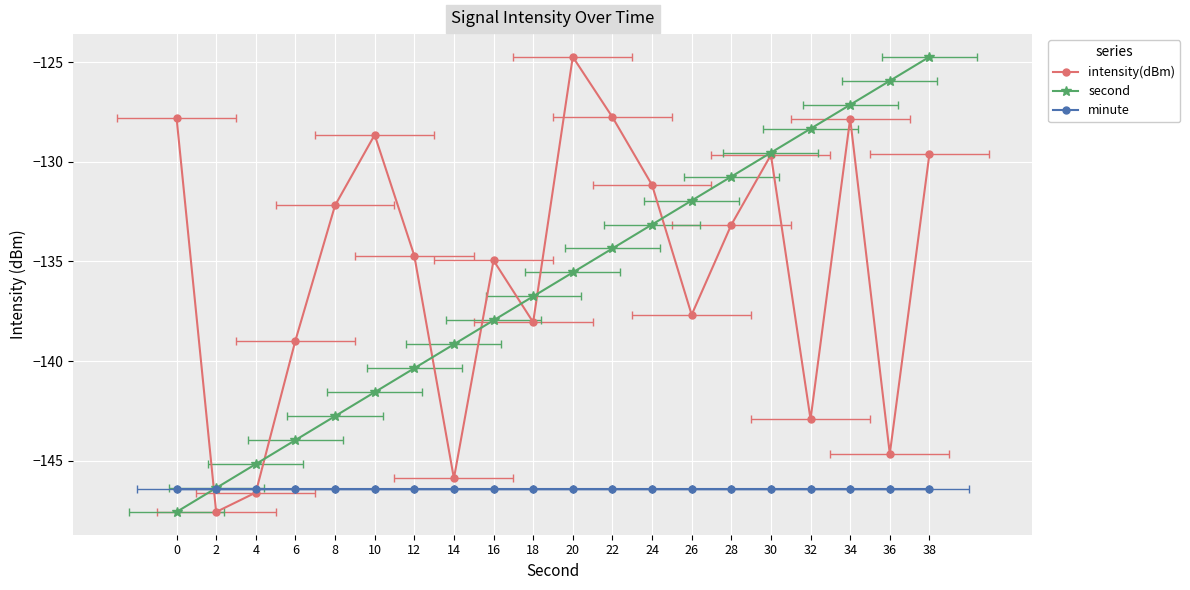

At how many categories does at least one series exceed -137?

16